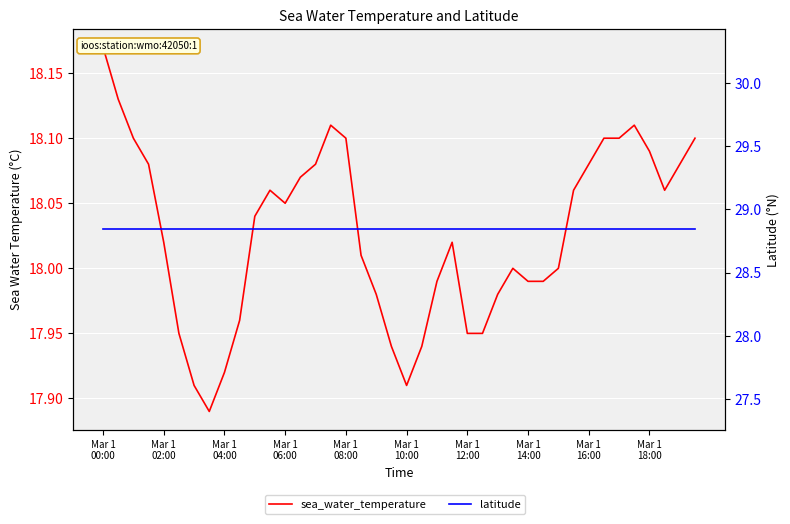

Which series has the widest spread of values?

sea_water_temperature